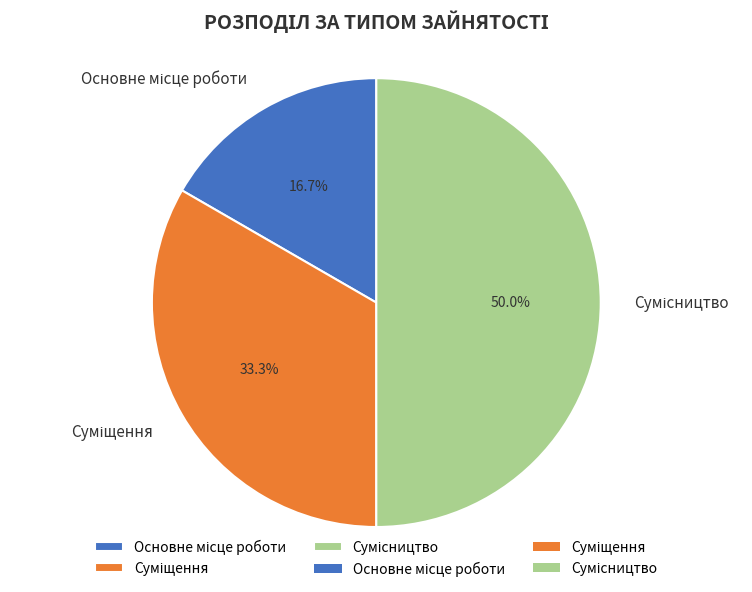

To the nearest percent, what portion does Основне місце роботи represent?

17%